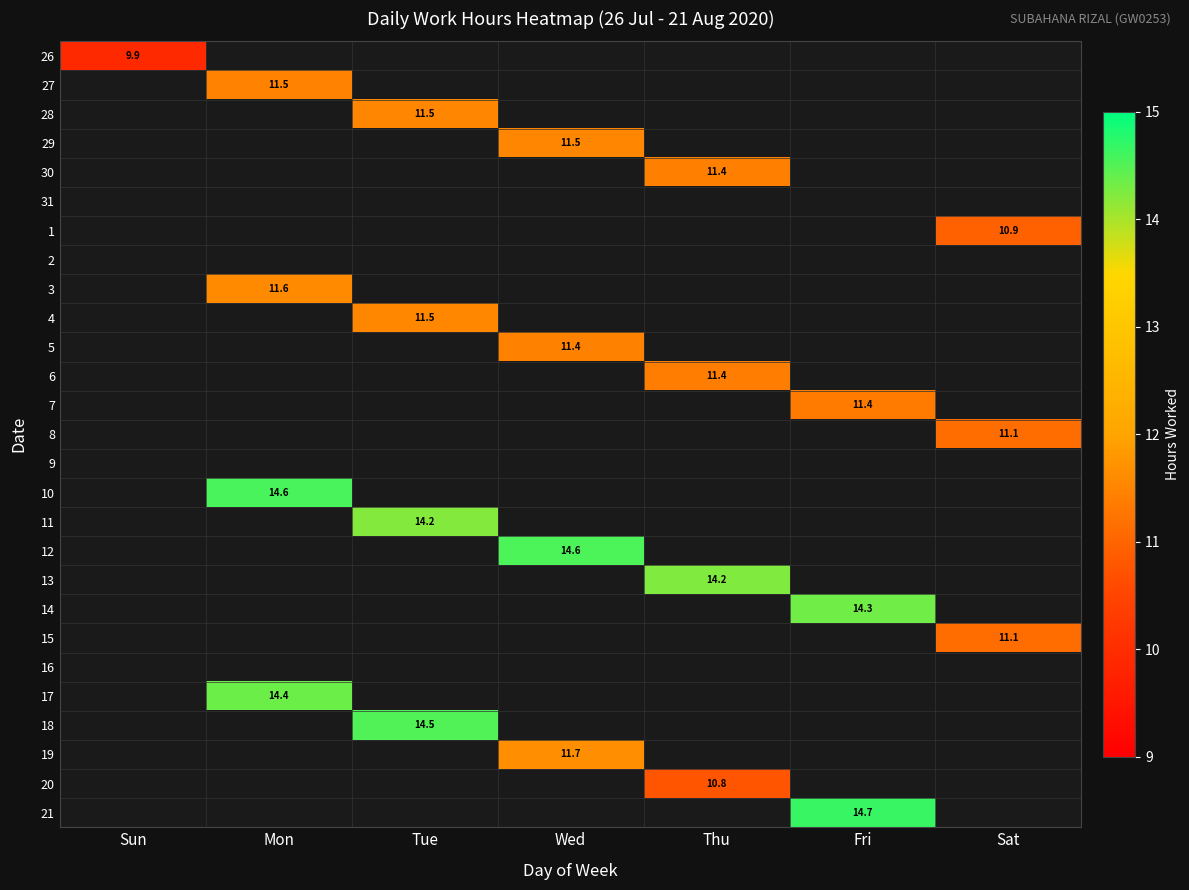

The value of 28 at Tue is 16.9. True or false?

False